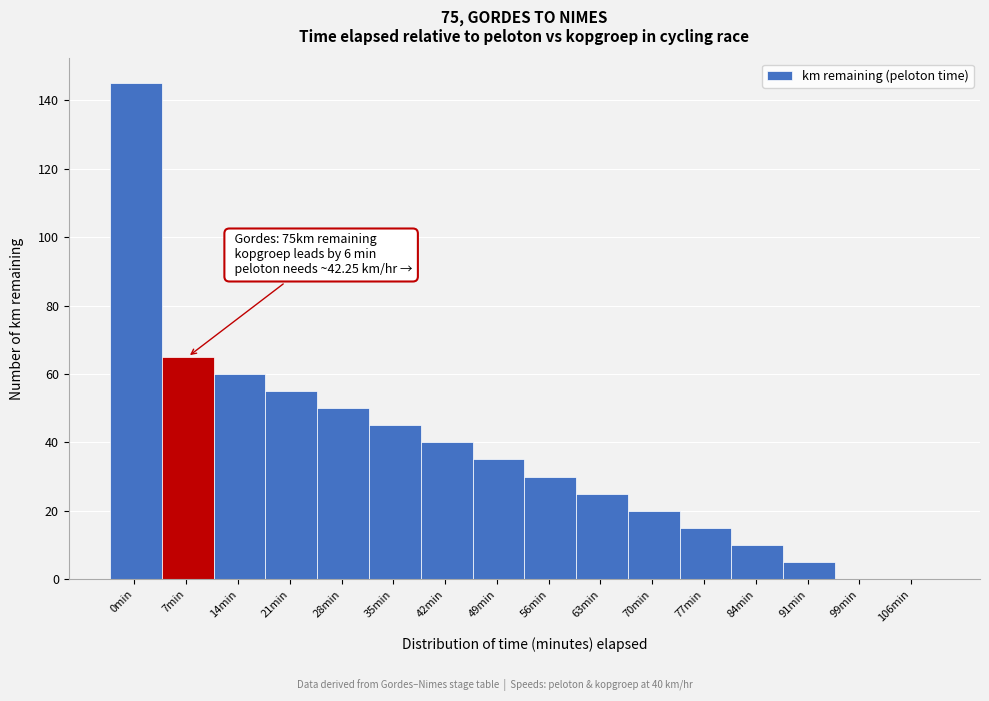

Reading left to right, list all the values displayed in this chart.

0min=145	7min=65	14min=60	21min=55	28min=50	35min=45	42min=40	49min=35	56min=30	63min=25	70min=20	77min=15	84min=10	91min=5	99min=0	106min=0